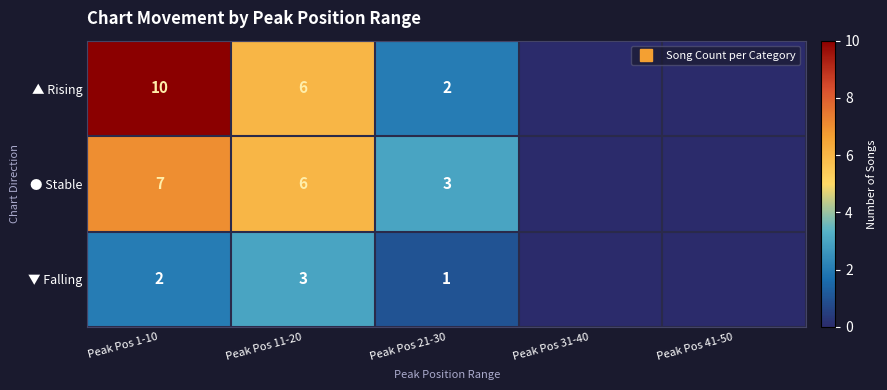

Which series has the largest range (max minus min)?

▲ Rising